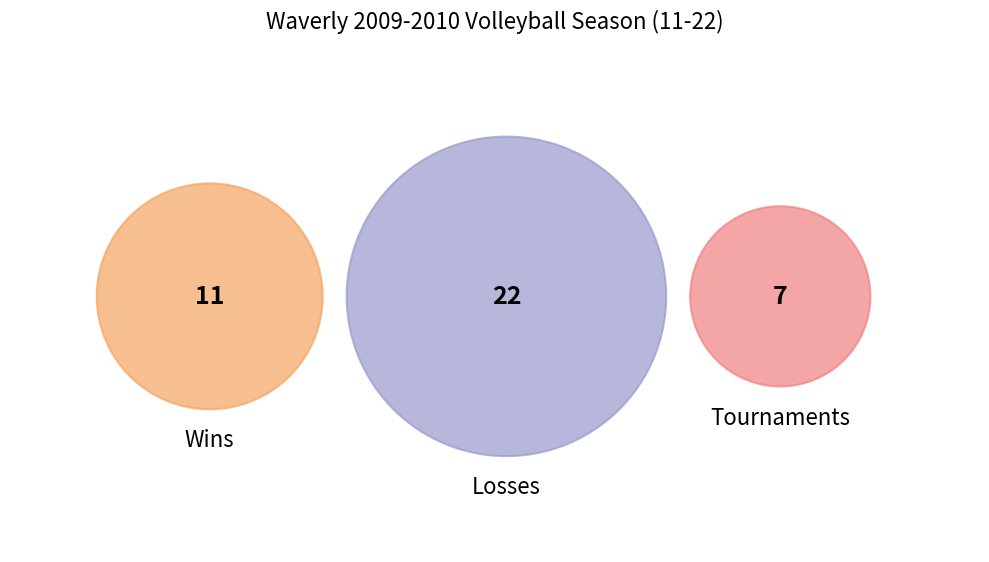

True or false: W accounts for 24% of the total.

False